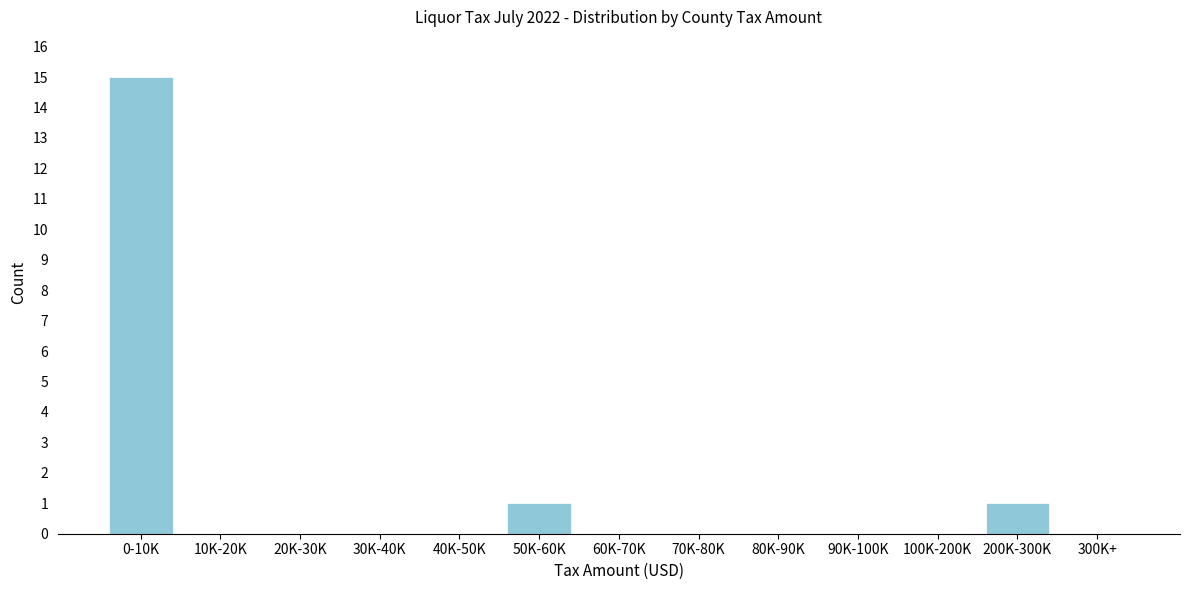

Reading left to right, extract all data points from this chart.

0-10K=15	10K-20K=0	20K-30K=0	30K-40K=0	40K-50K=0	50K-60K=1	60K-70K=0	70K-80K=0	80K-90K=0	90K-100K=0	100K-200K=0	200K-300K=1	300K+=0